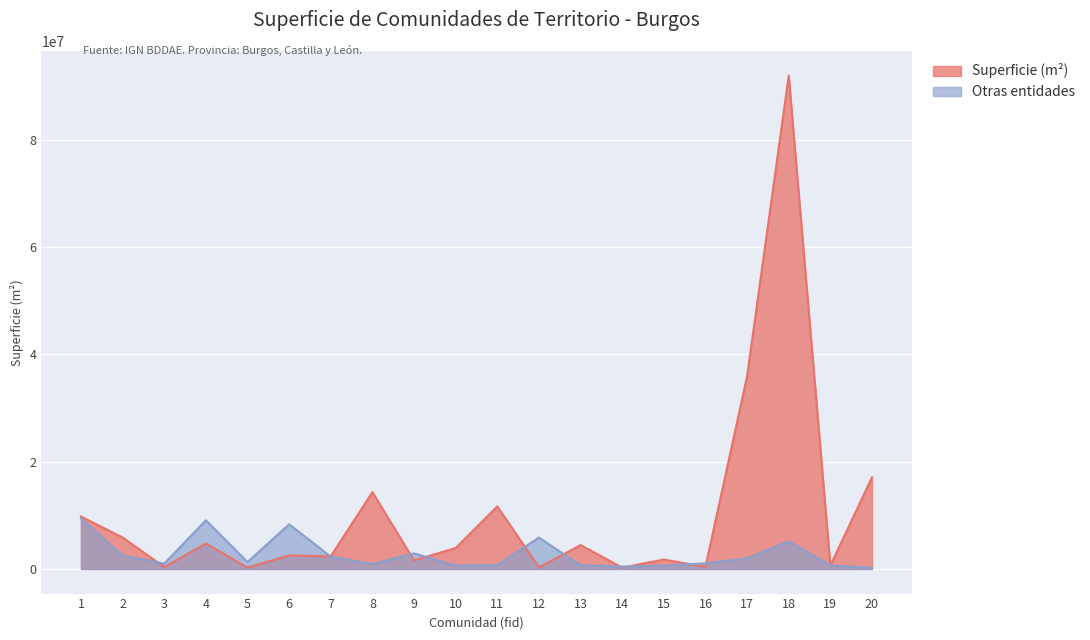

What is the total value across all series at 17?

37897575.2